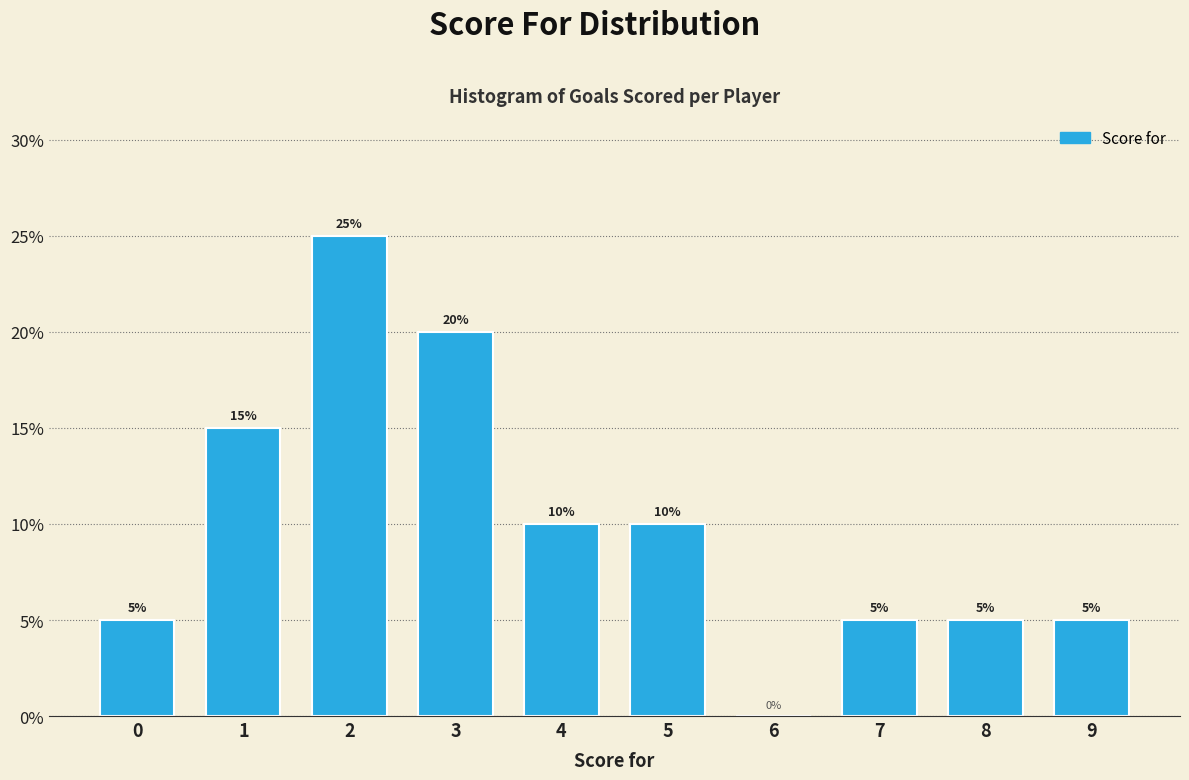

Reading left to right, transcribe all the data shown in this chart.

0=5	1=15	2=25	3=20	4=10	5=10	6=0	7=5	8=5	9=5